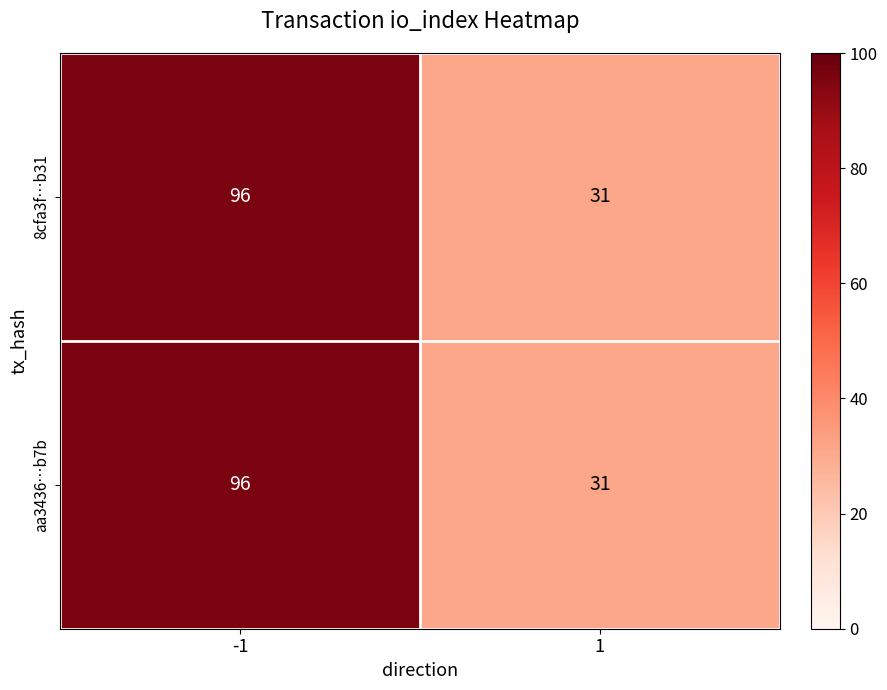

What is the total value across all series at 1?

62